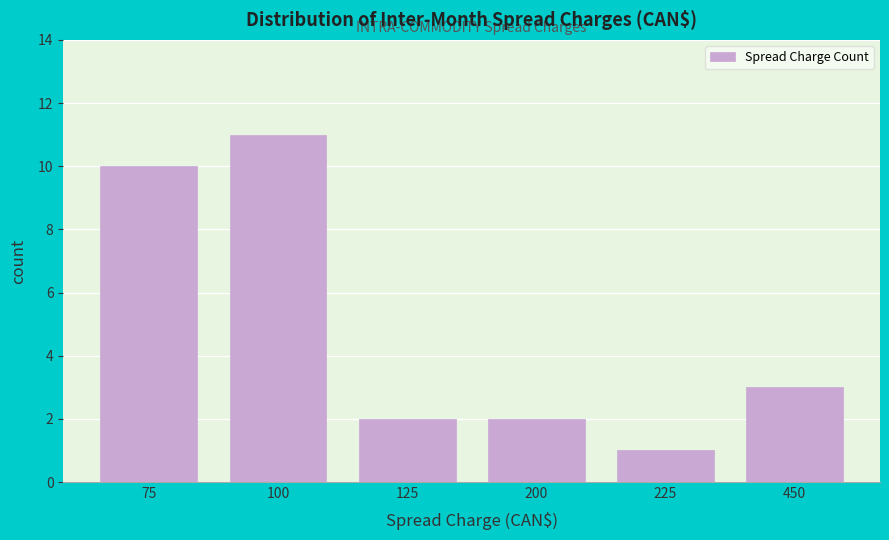

Reading right to left, transcribe all the data shown in this chart.

450=3	225=1	200=2	125=2	100=11	75=10